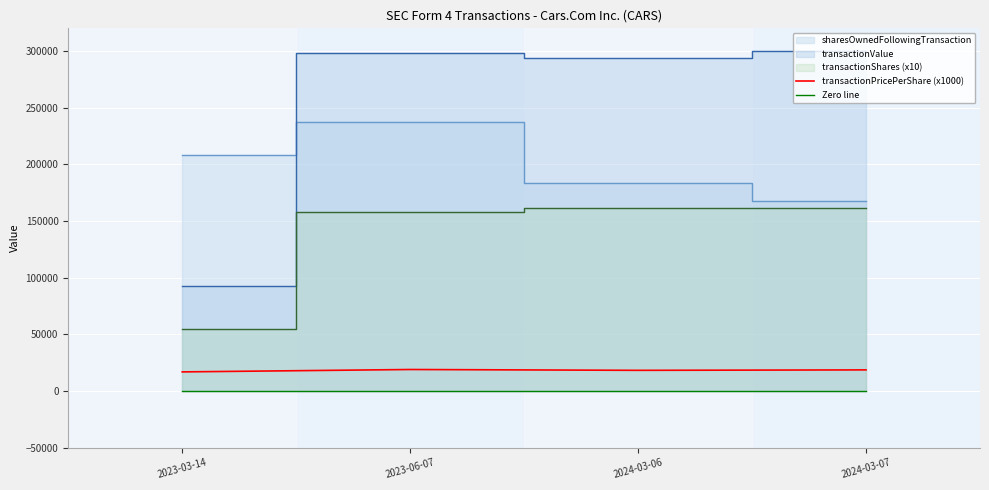

True or false: Zero line and transactionPricePerShare (x1000) cross at least once.

False